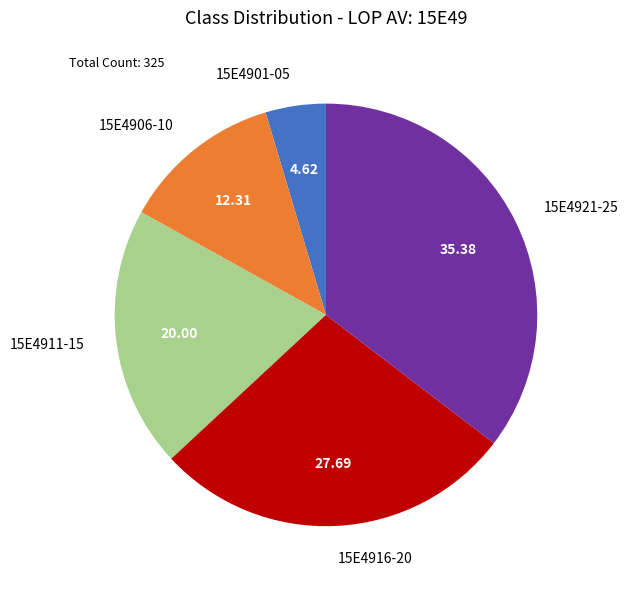

Approximately how many times larger is the value at 15E4921-25 compared to 15E4906-10?

2.9